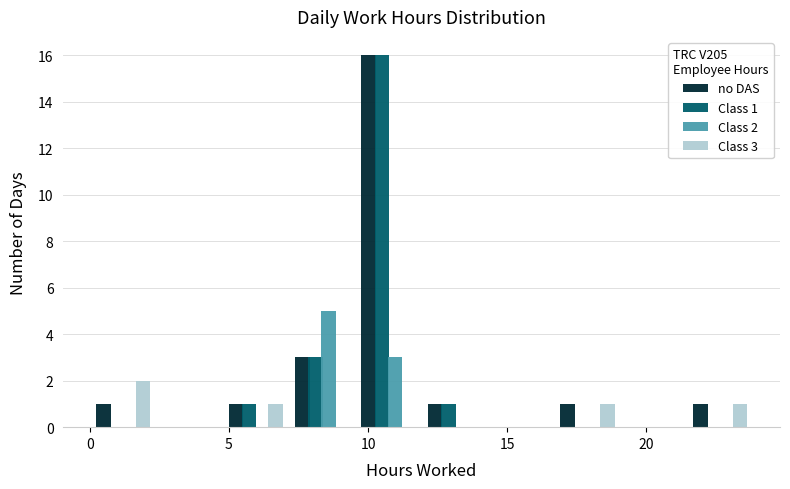

In the Class 2 series, which range on the x-axis has the tallest bar?

7.0 to 9.5